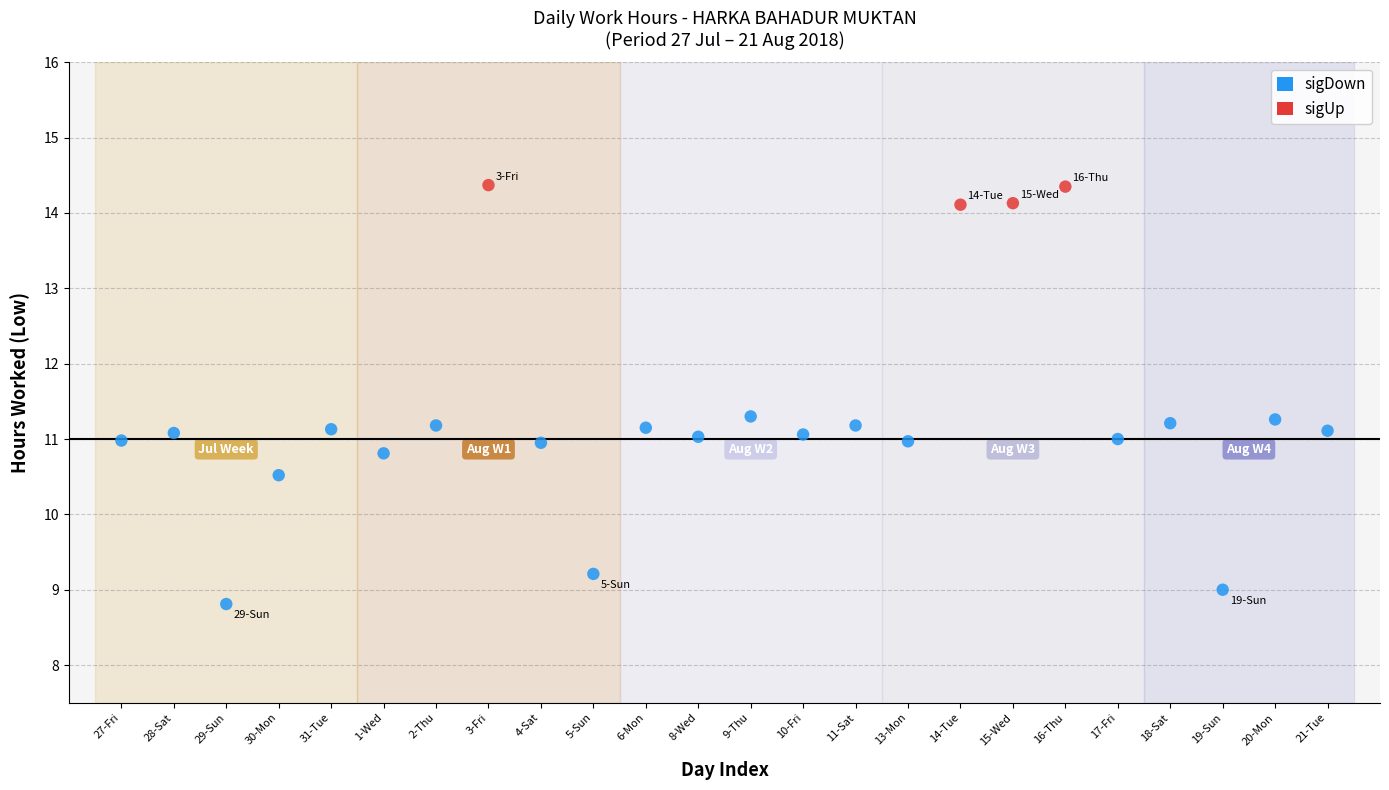

Which series reaches the maximum Y coordinate?

sigUp